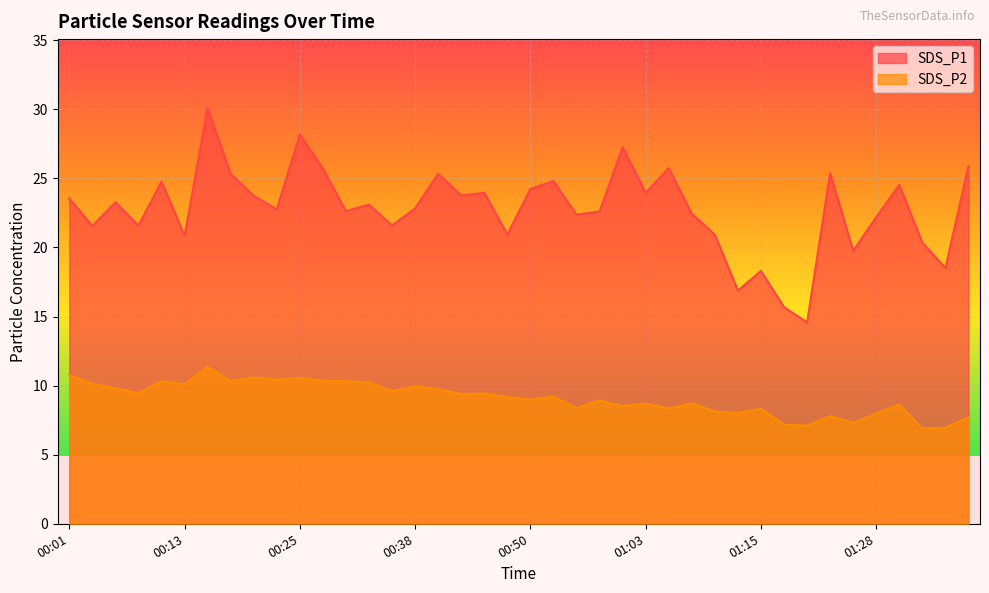

What is the sum of all SDS_P1 values?

911.9